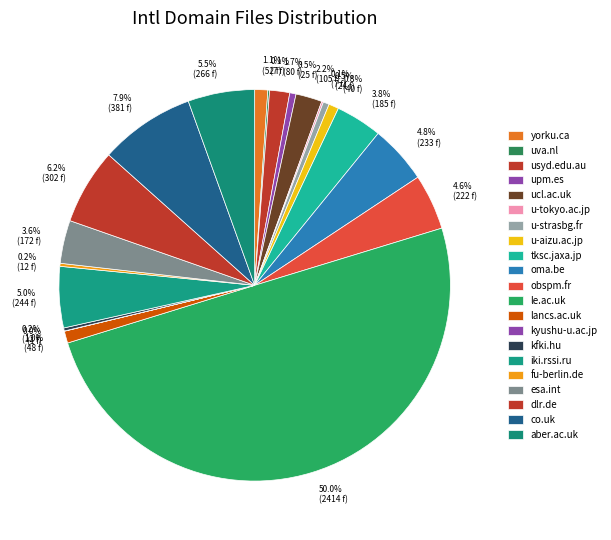

How many slices are in this pie chart?

21